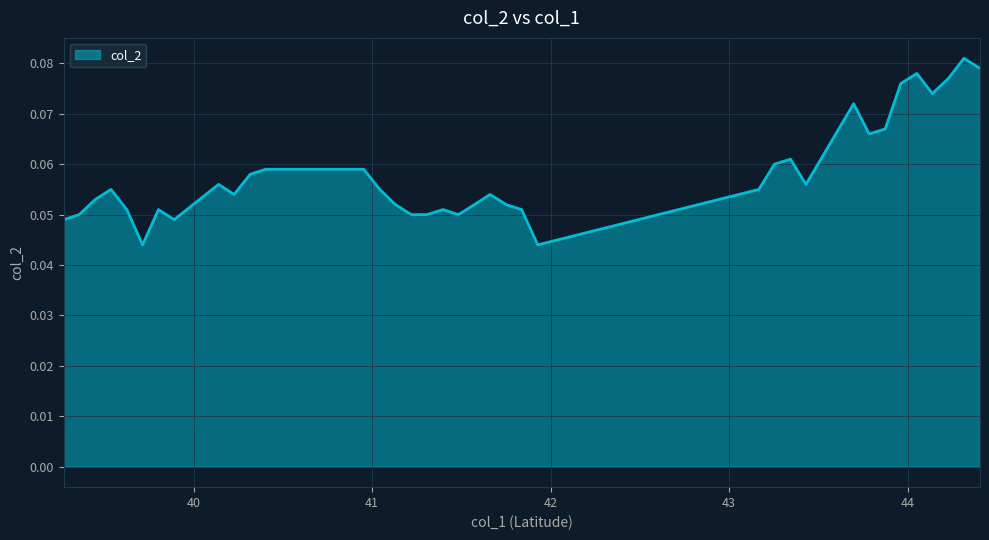

Is this an area chart (filled region under the line)?

Yes